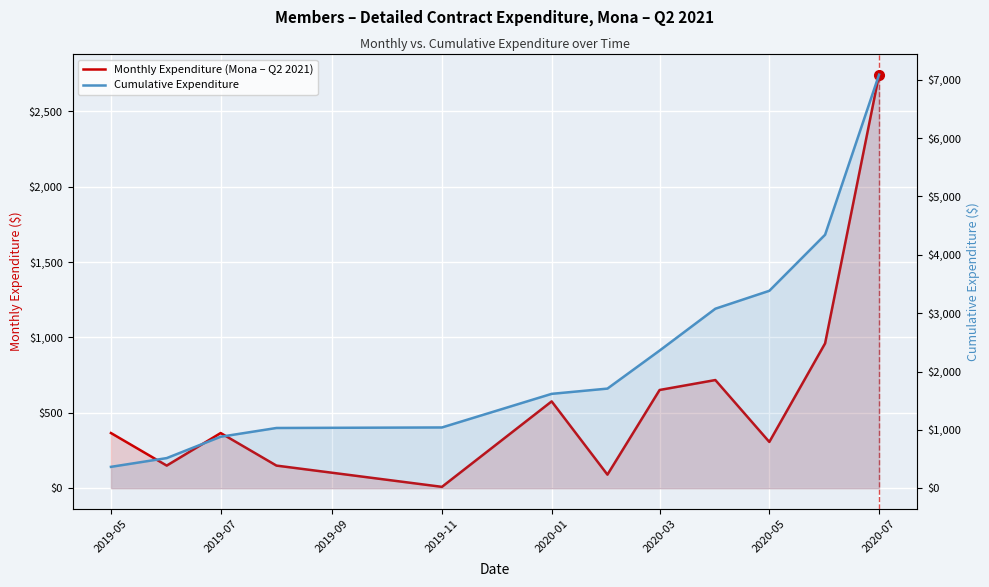

Is it true that Monthly Expenditure (Mona – Q2 2021) equals 366.0 at 2019-05?

True